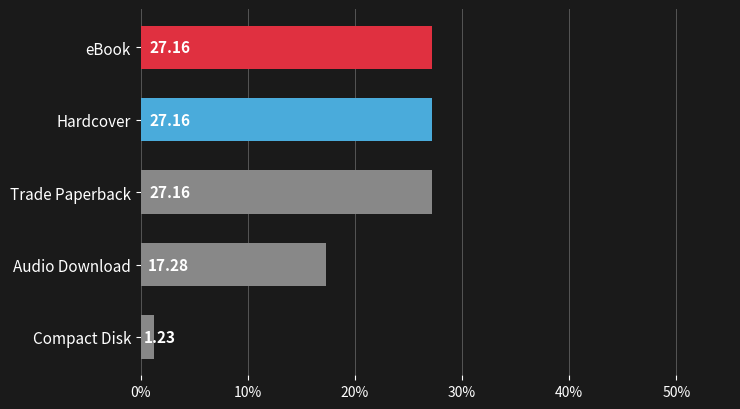

What is the change in value from Trade Paperback to Audio Download?

-9.9